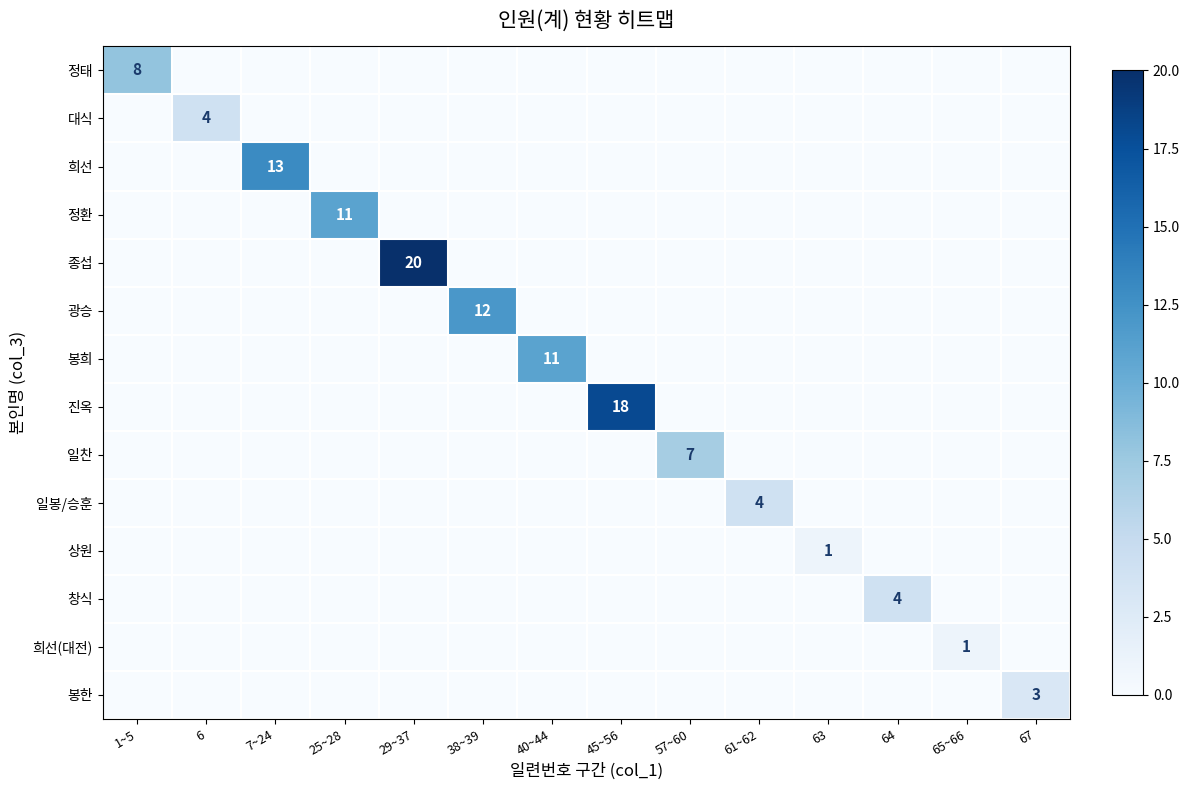

Between 7~24 and 29~37, which series saw the biggest shift?

종섭